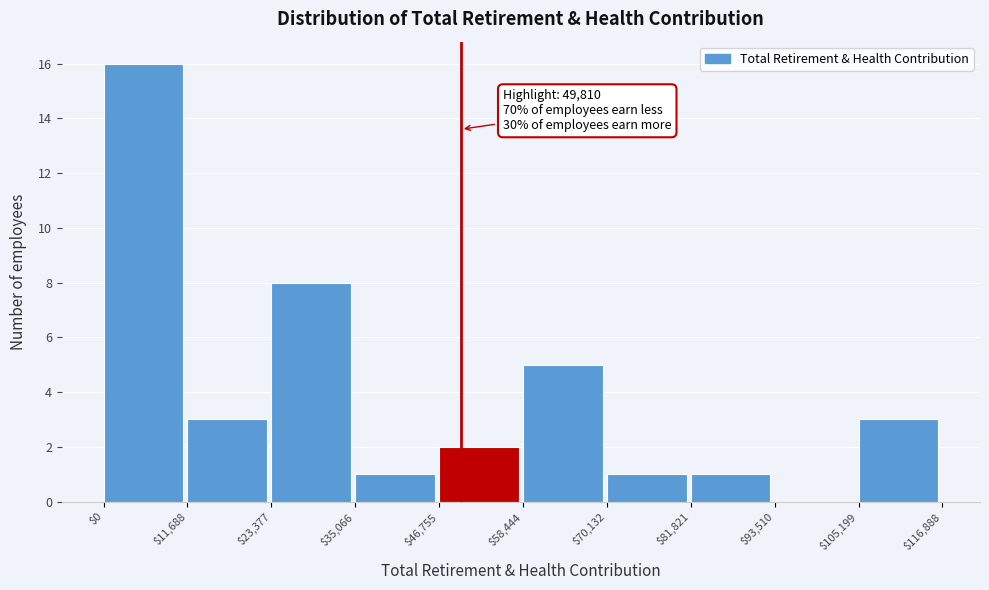

Which range on the x-axis has the tallest bar?

$0 to $11,688